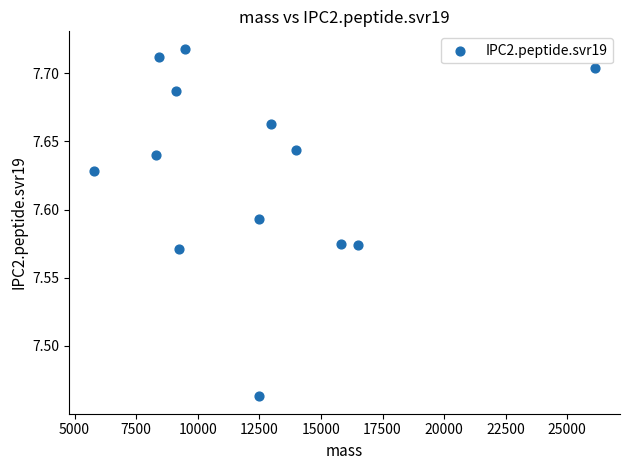

What is the range of Y values (max minus min)?

0.3